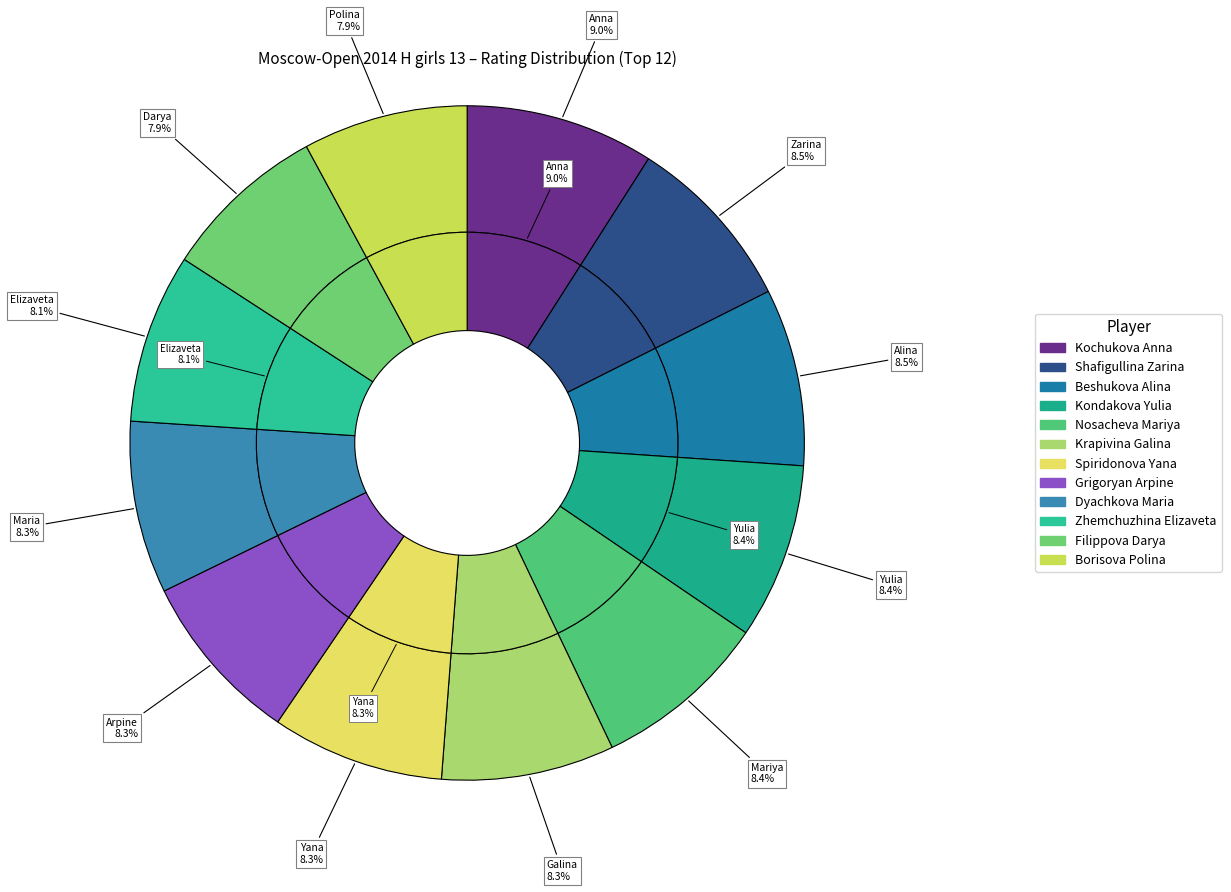

What portion of the pie excludes Beshukova Alina?

91.5%